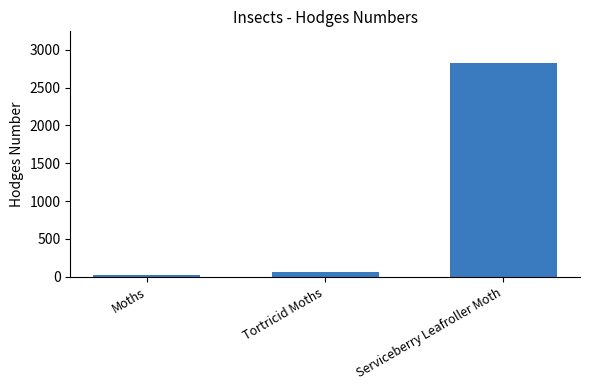

What is the label of the 2nd bar from the left?

Tortricid Moths